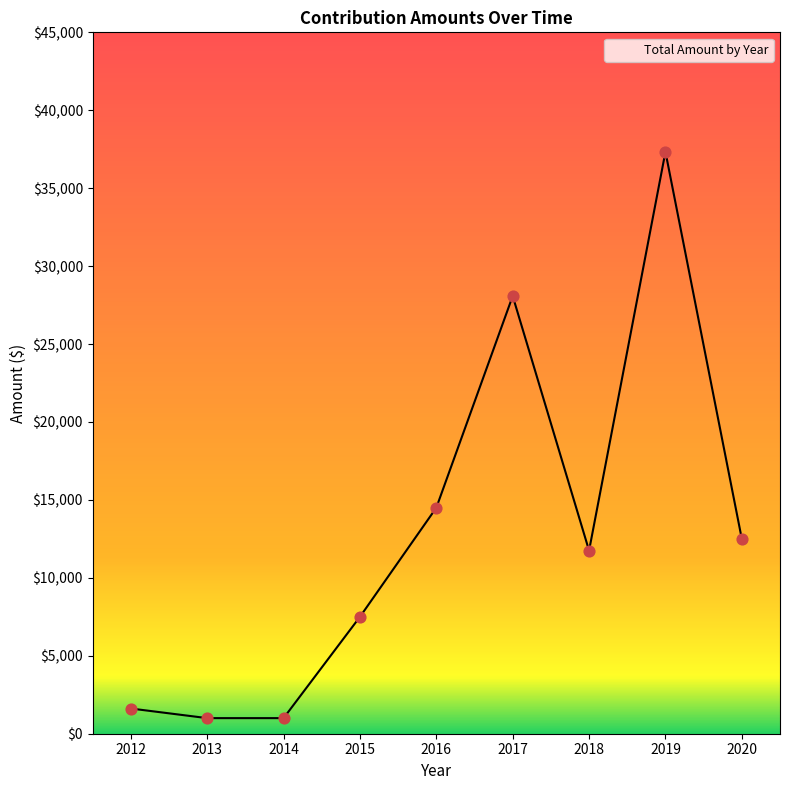

What is the change in value from 2014 to 2017?

+27080.2